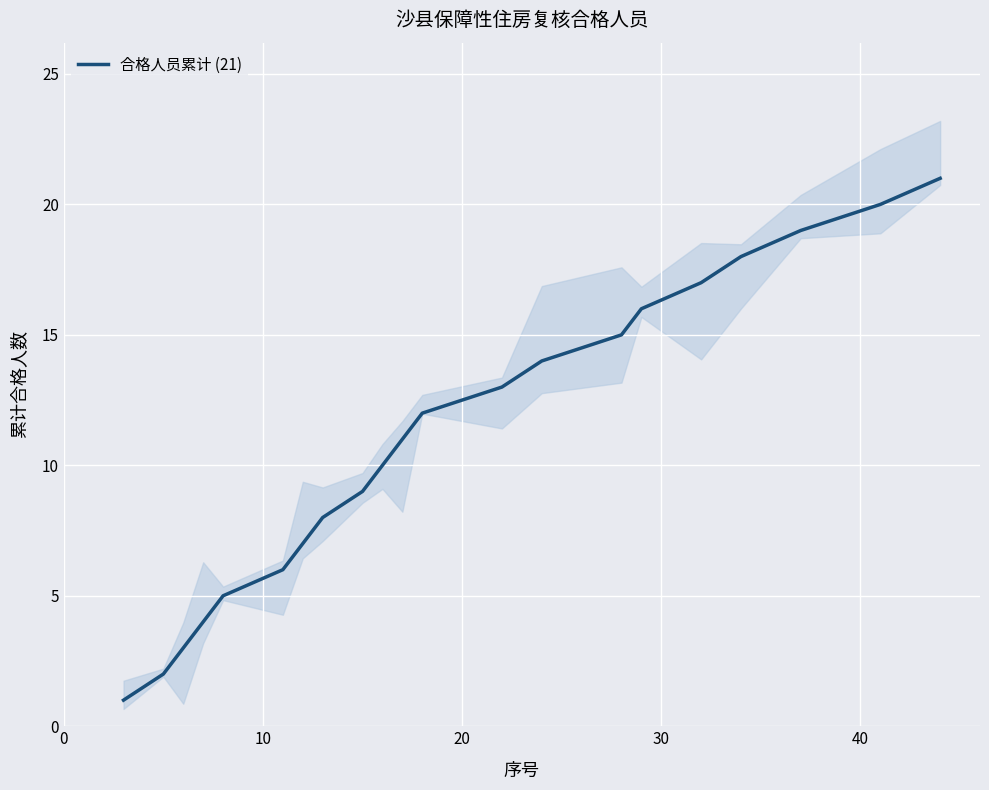

Is this an area chart (filled region under the line)?

No